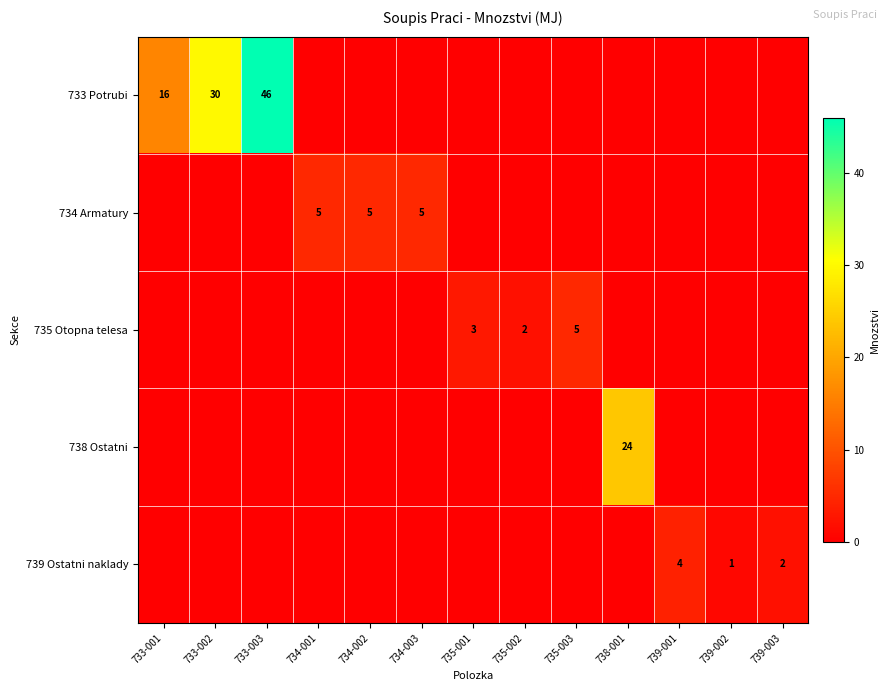

The 734 Armatury series shows 5 at 734-001. True or false?

True